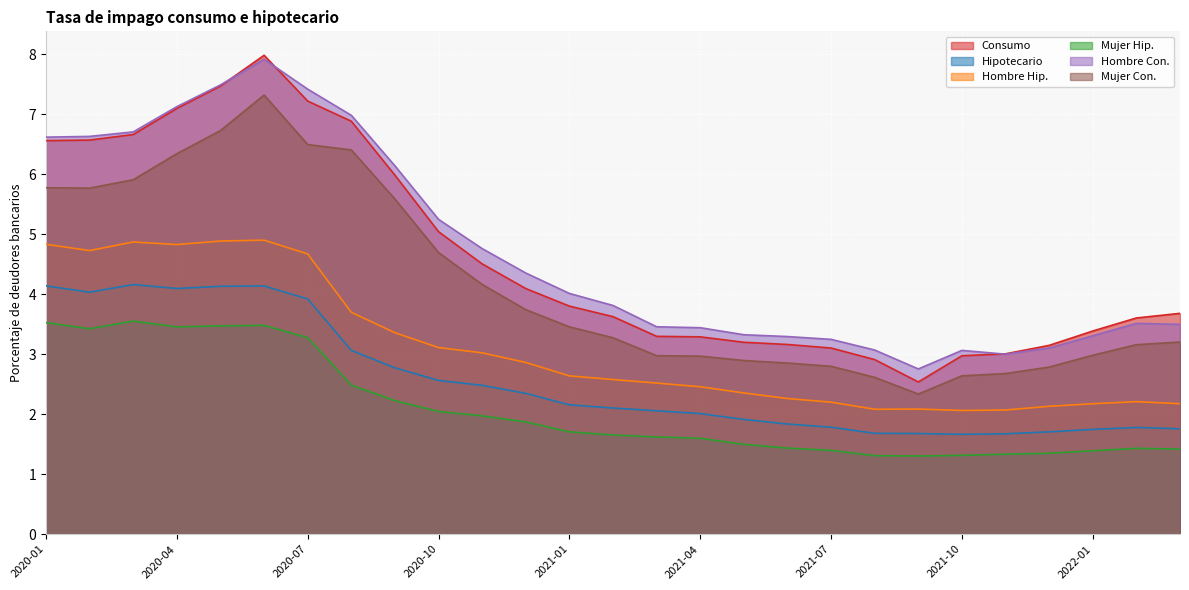

What is the difference between the second highest and second lowest values in the Hipotecario series?

2.5